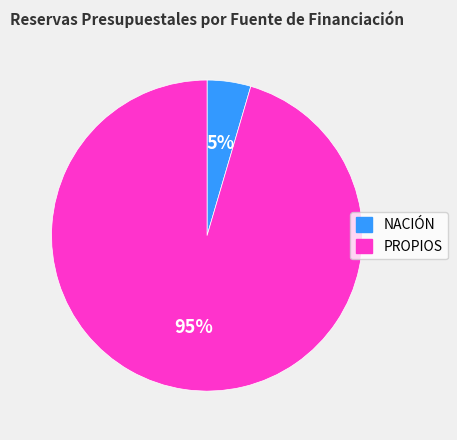

Between PROPIOS and NACIÓN, which is larger?

PROPIOS